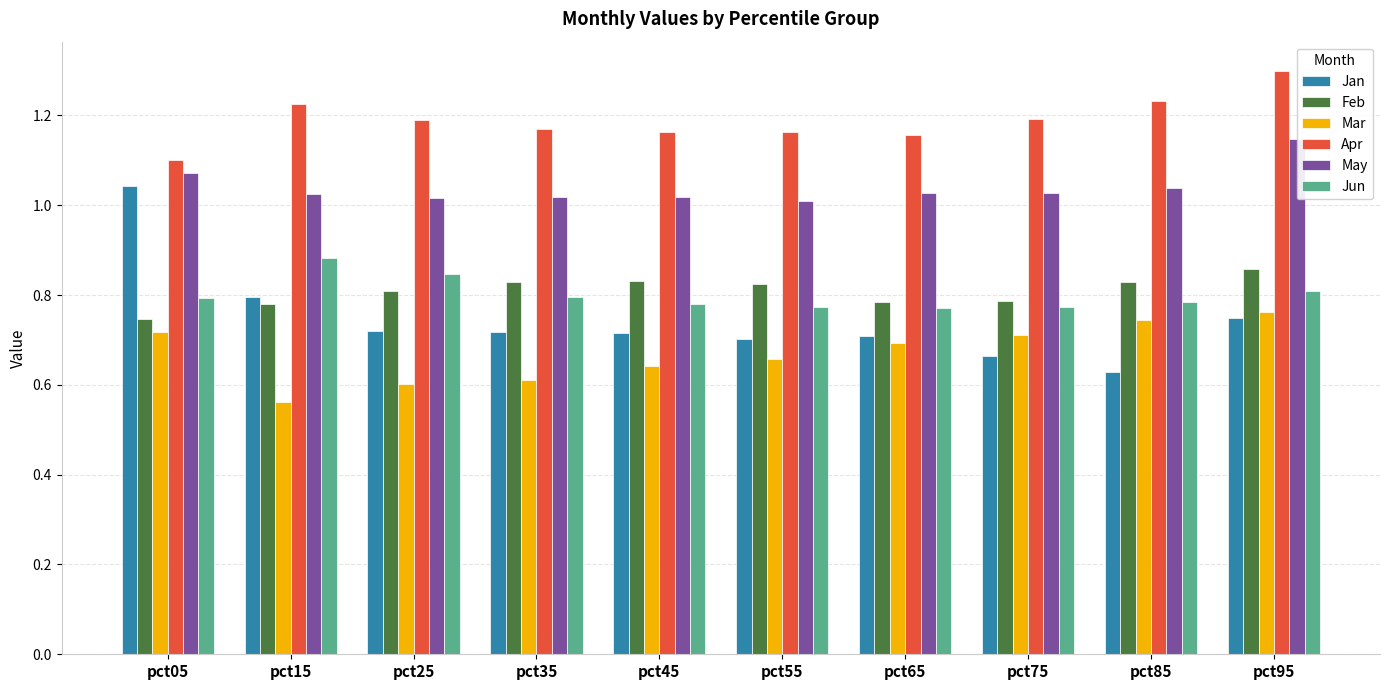

At pct85, list the series in order from largest to smallest.

Apr, May, Feb, Jun, Mar, Jan